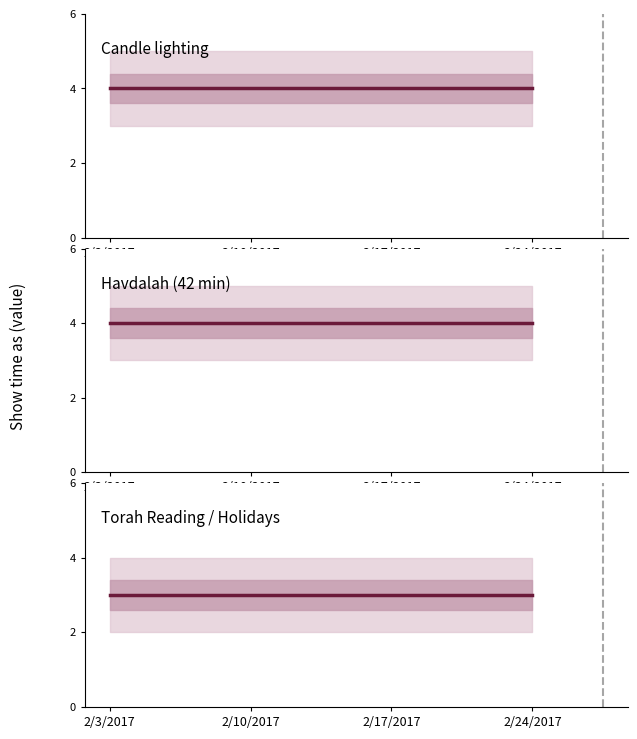

At which category is the sum across all series the highest?

2/3/2017